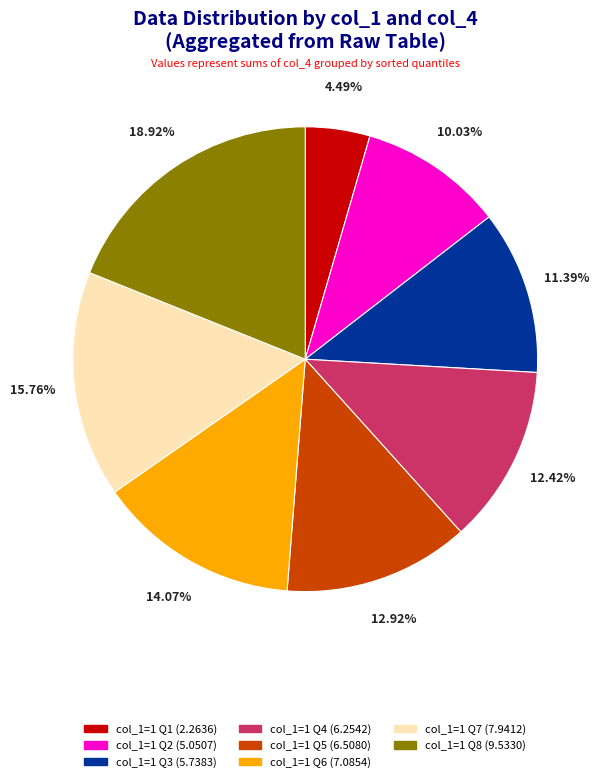

Is there a majority slice in this chart?

No